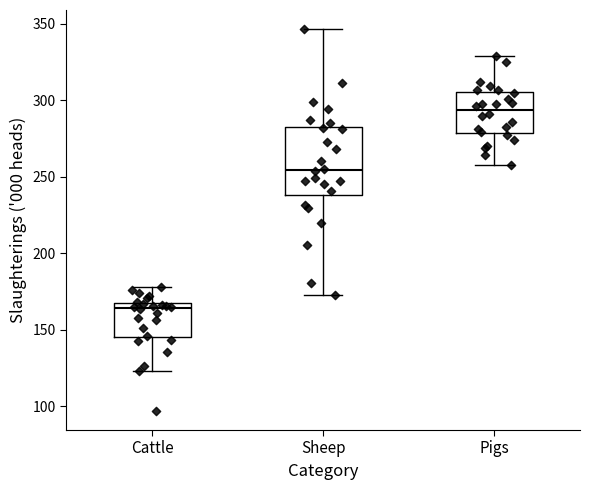

Reading left to right, transcribe this box plot: for each box, give where its median line is, the range the box spans, and where its two whiskers end, as read against the y-axis. The values are not printed on the chart, so give them approximately, as read against the axis.

Cattle: median 165 (just below the box's upper edge), box 145 to 165, whiskers 125 to 180
Sheep: median 255, box 240 to 285, whiskers 175 to 345
Pigs: median 295, box 280 to 305, whiskers 260 to 330